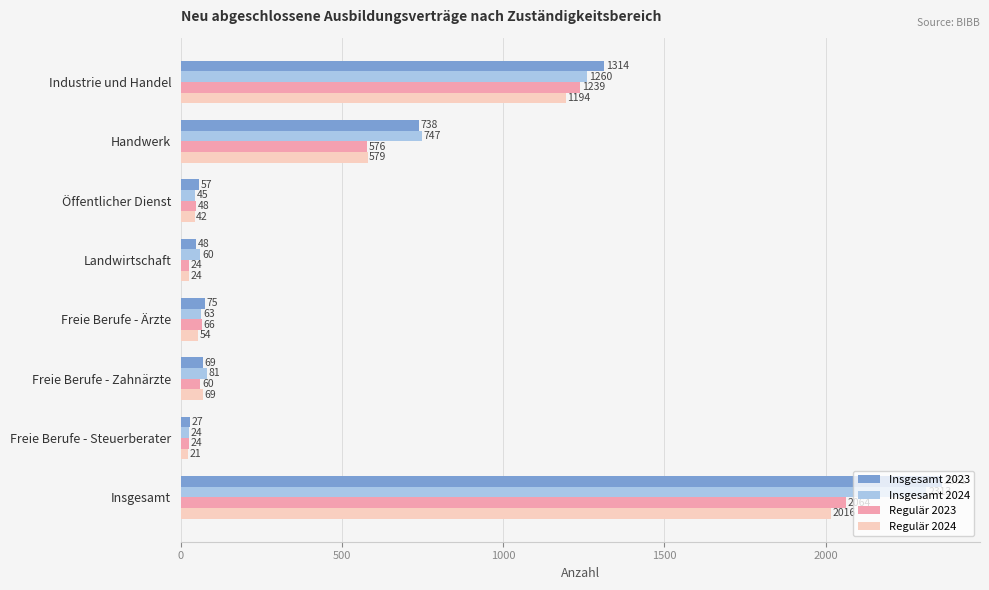

Is it true that Insgesamt 2024 equals 1276 at Handwerk?

False